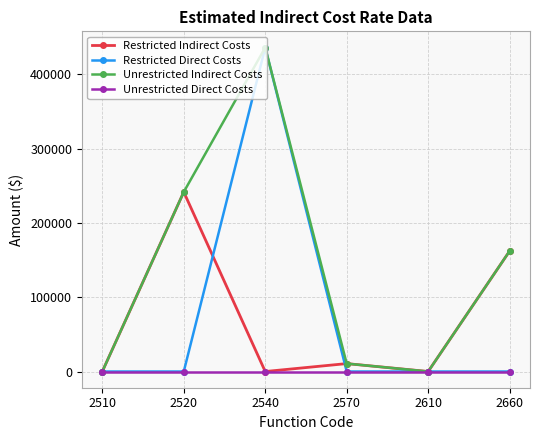

Where is the first local maximum for Unrestricted Indirect Costs?

2540